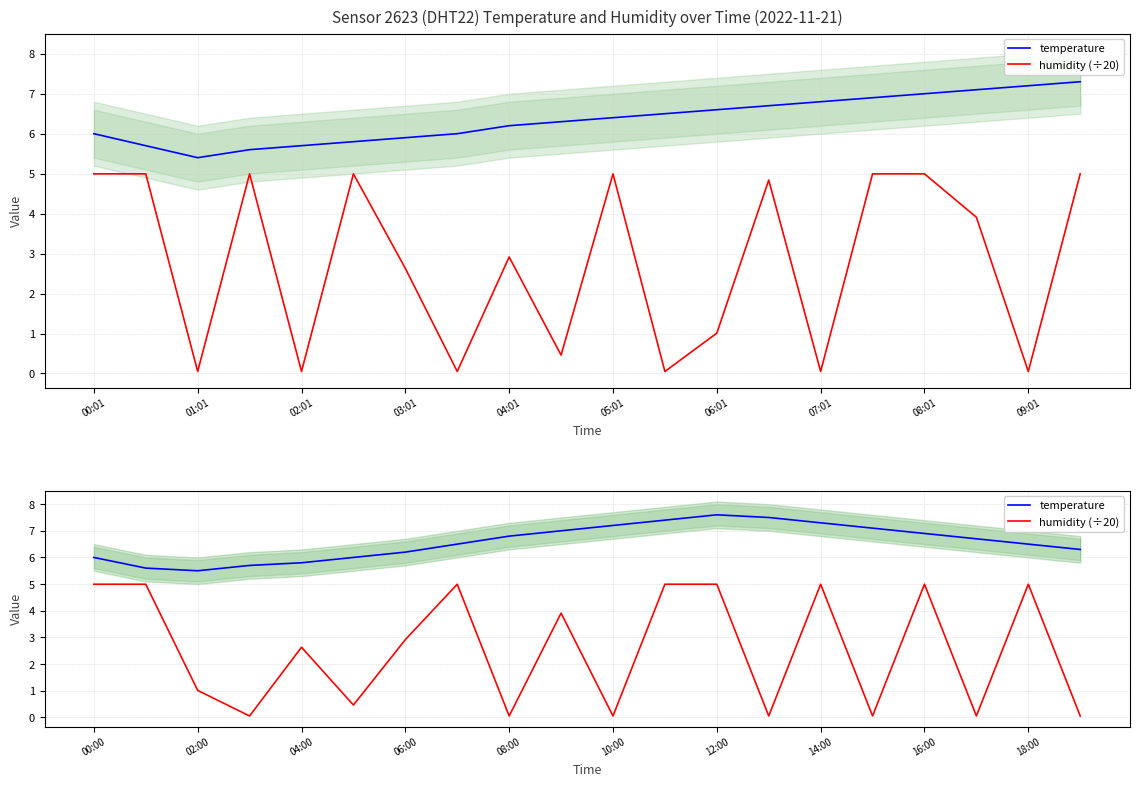

In temperature, how many points are lower than both neighbors (excluding endpoints)?

1